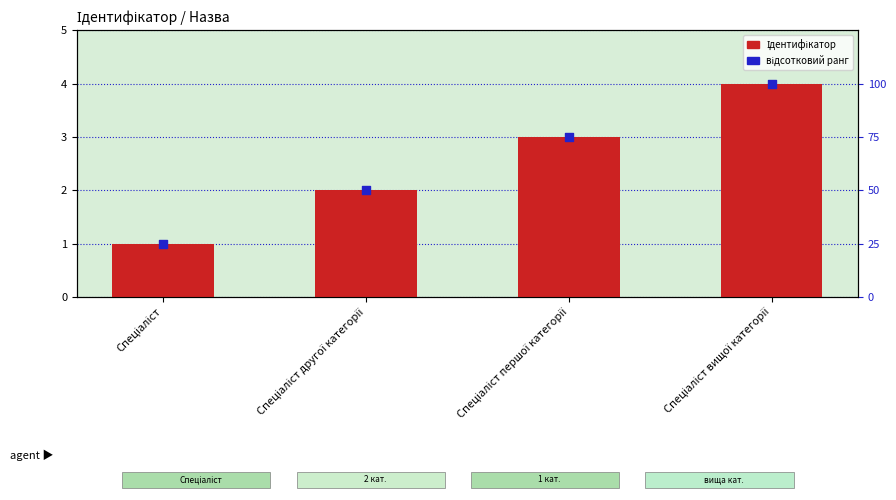

Which series has the widest spread of Y values?

відсотковий ранг